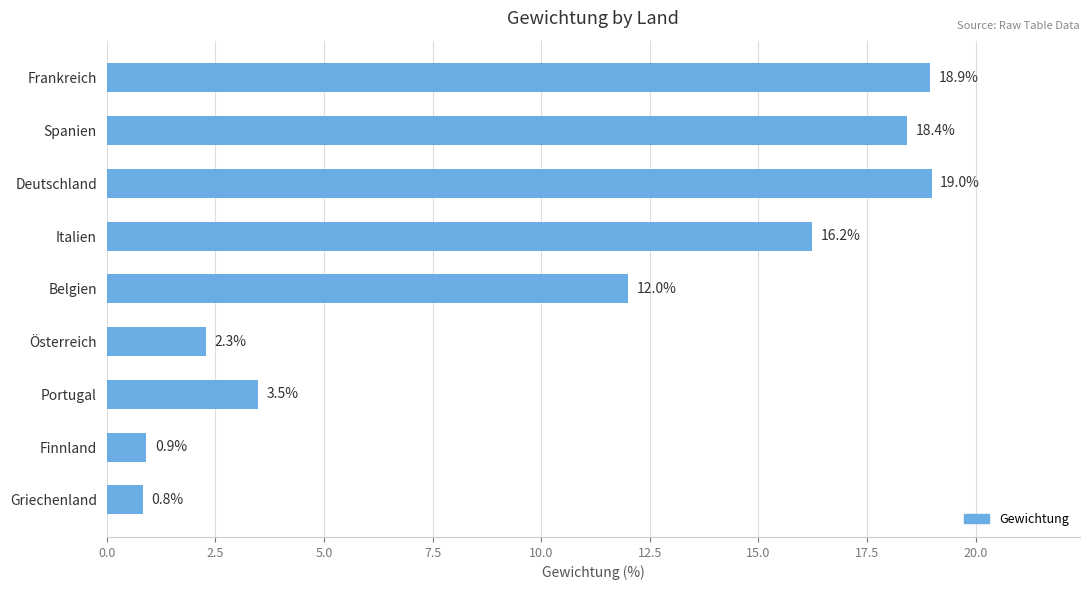

What is the label of the 4th bar from the top?

Italien